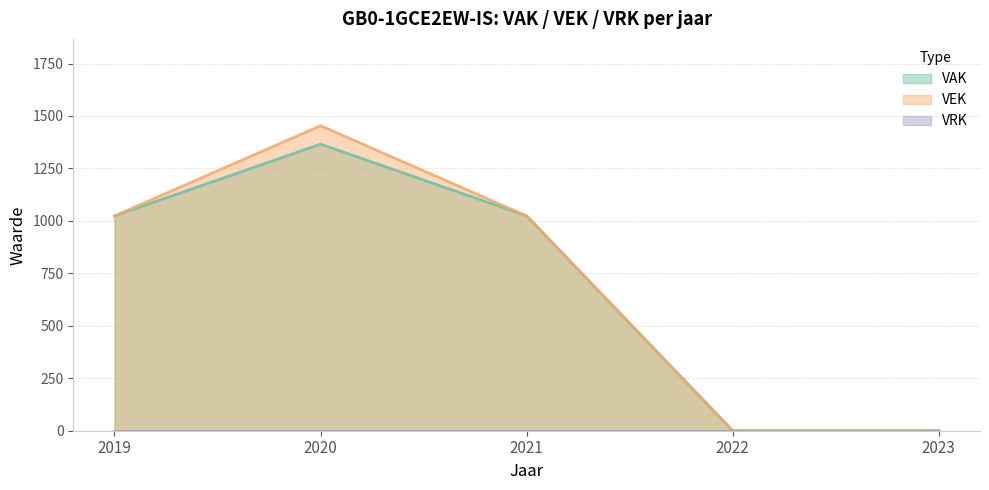

The value of VAK at 2023 is 0. True or false?

True